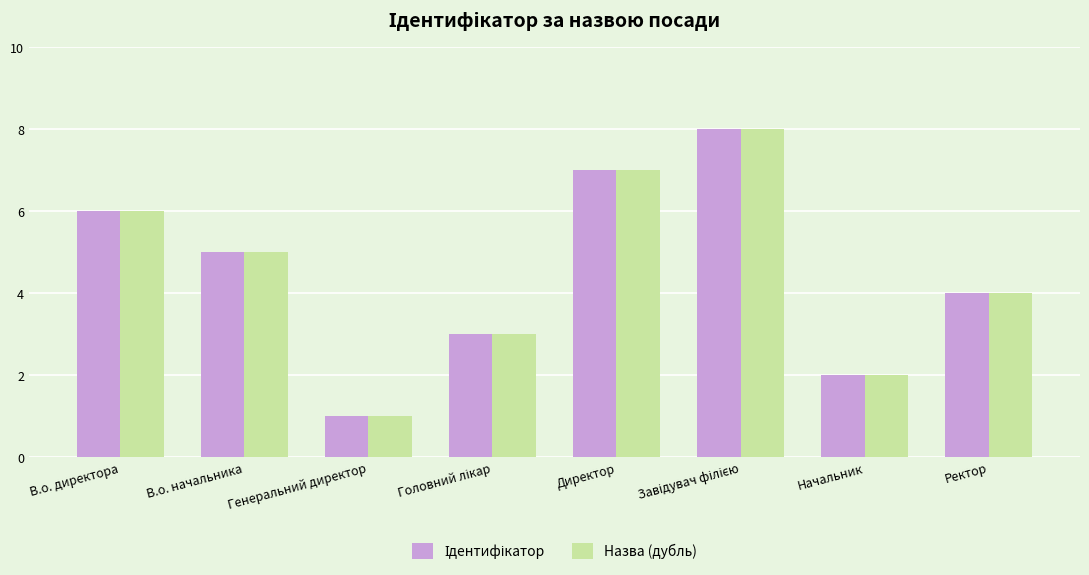

What is the total value across all series at Начальник?

4